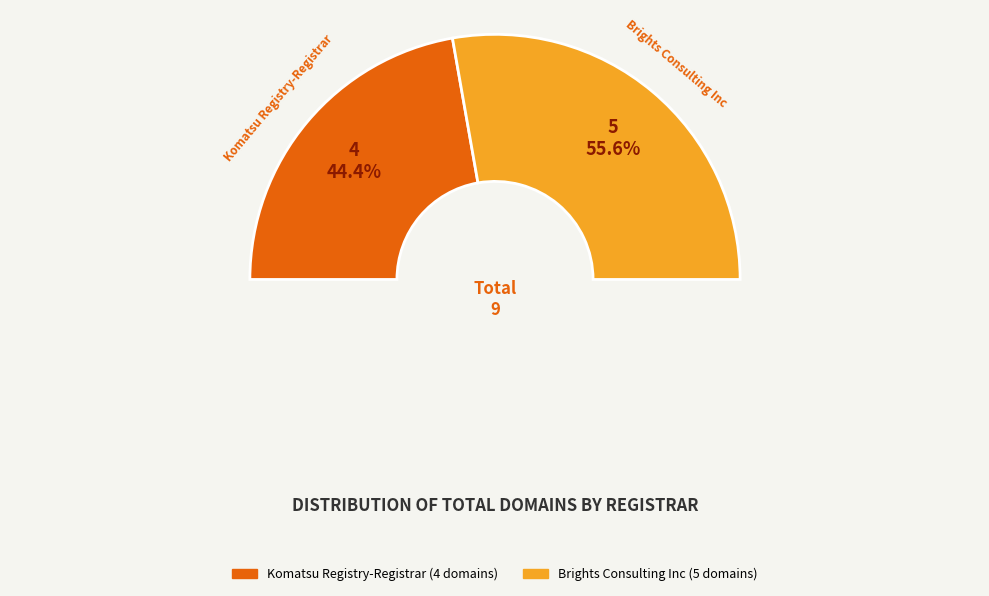

Which slice represents more than half of the pie?

Brights Consulting Inc